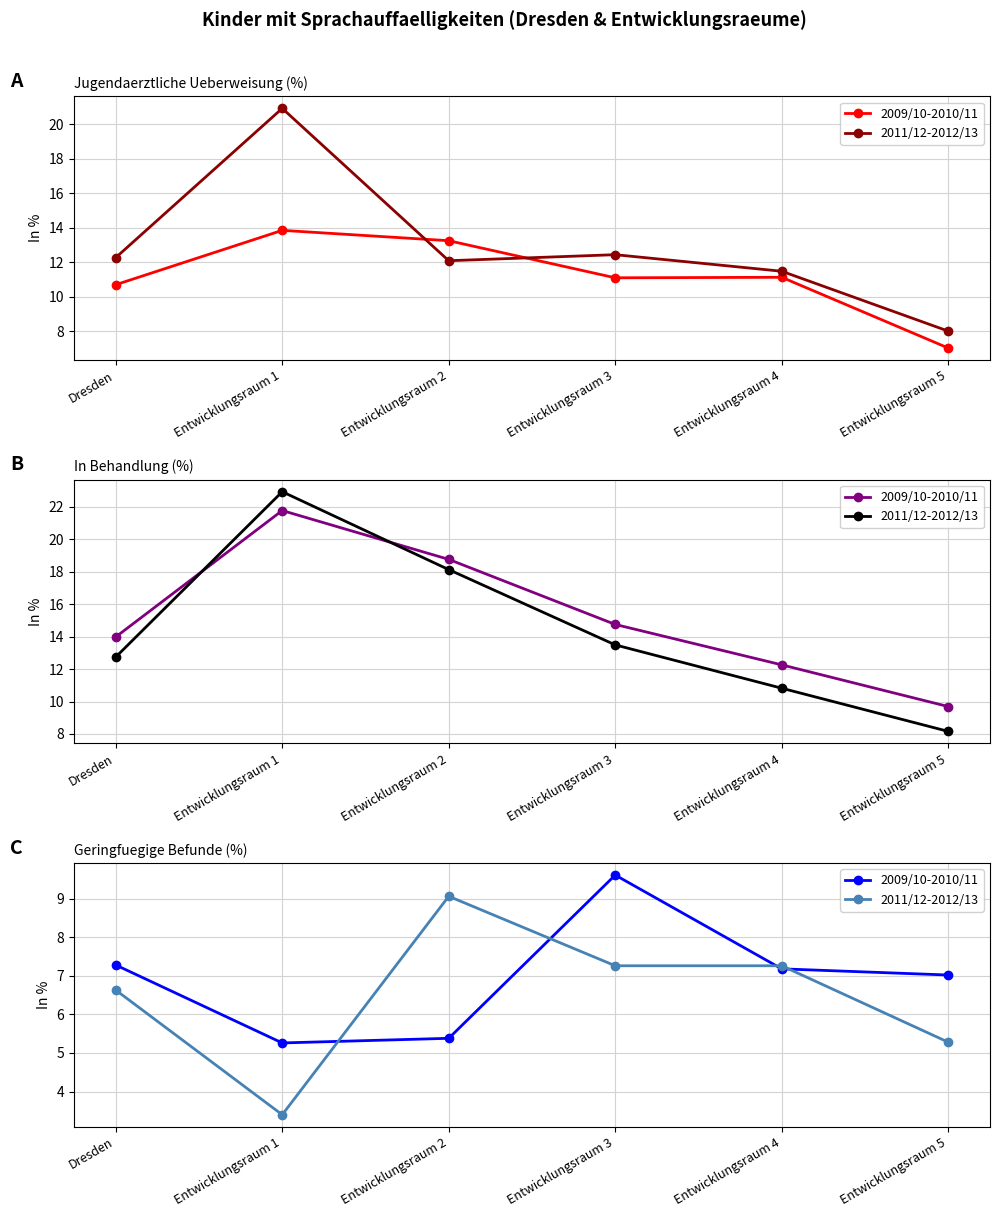

At which category does the chart reach its peak across all series?

Entwicklungsraum 3